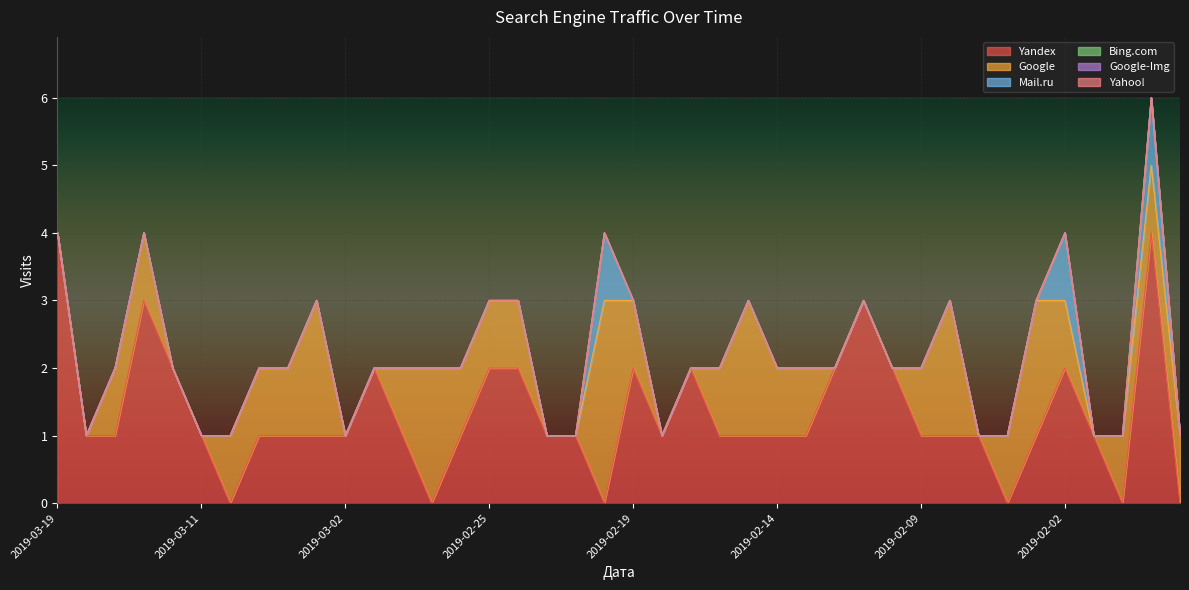

Is the value of Yandex at 2019-02-14 greater than the value of Bing.com at 2019-02-05?

Yes